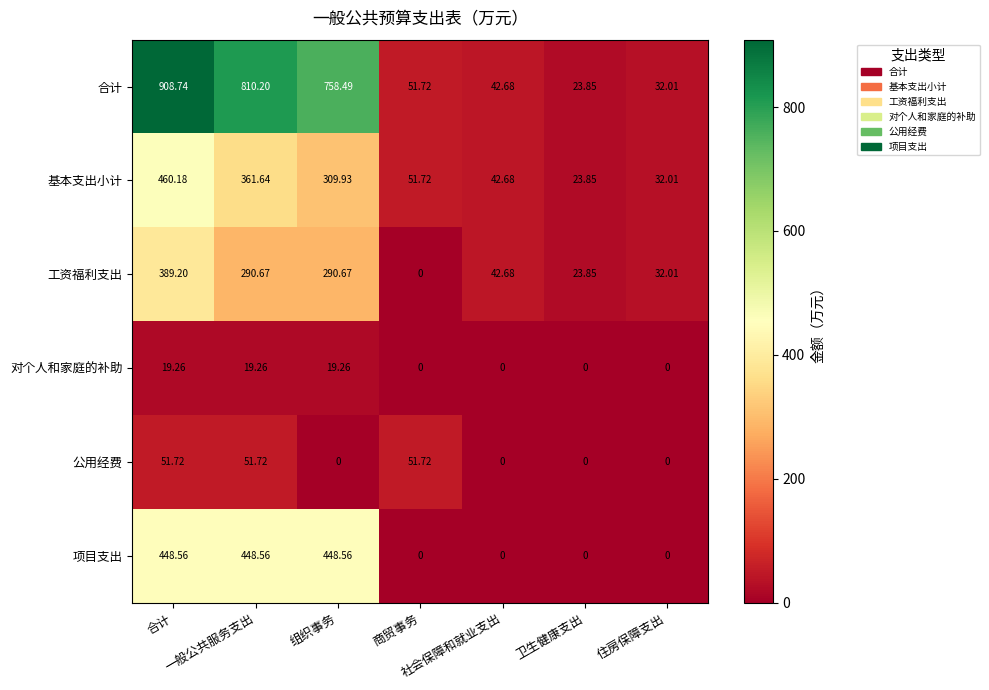

What is the total value across all series at 合计?

2277.7